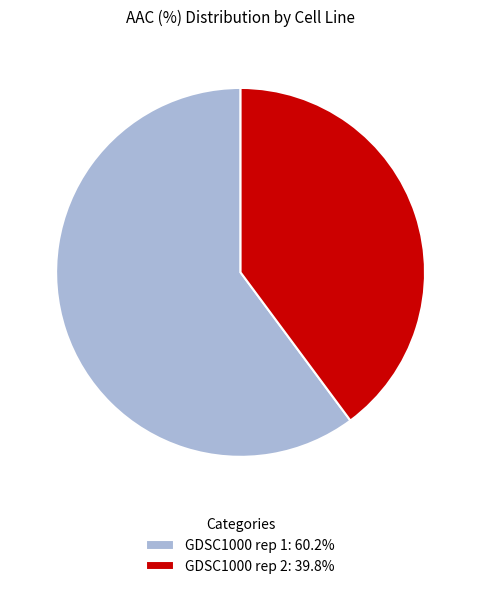

Do GDSC1000 rep 2: 39.8% and GDSC1000 rep 1: 60.2% together represent more than half of the pie?

Yes